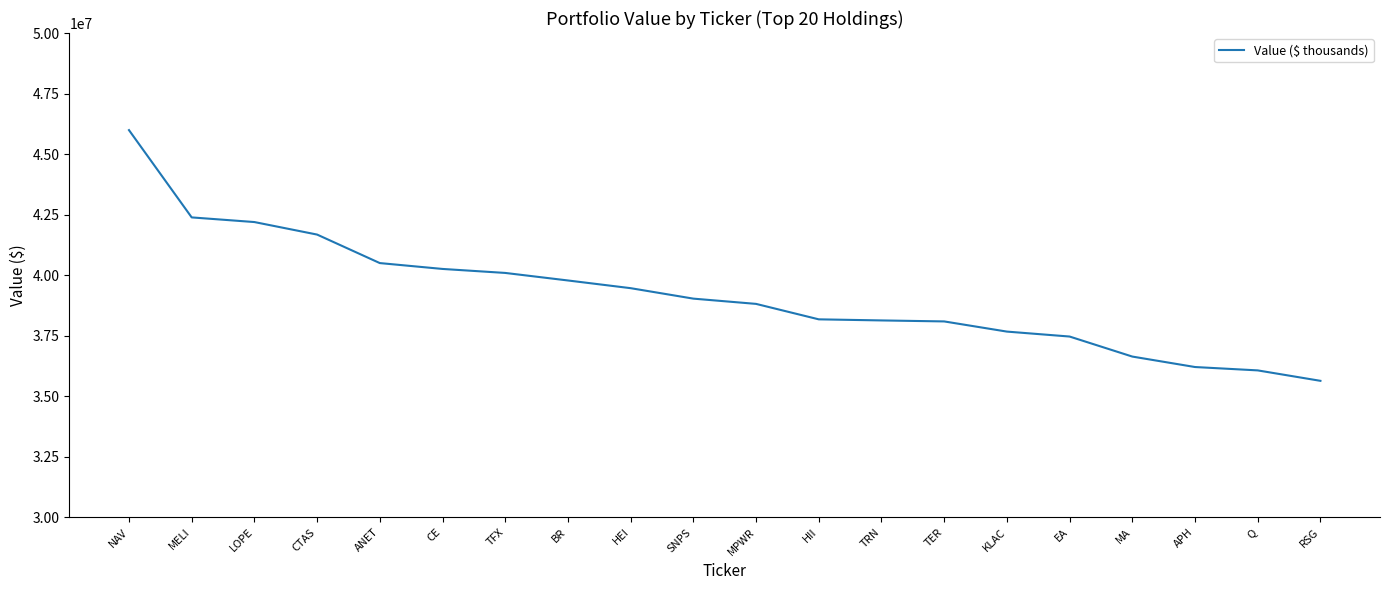

What is the difference between the maximum and minimum values?

10352000